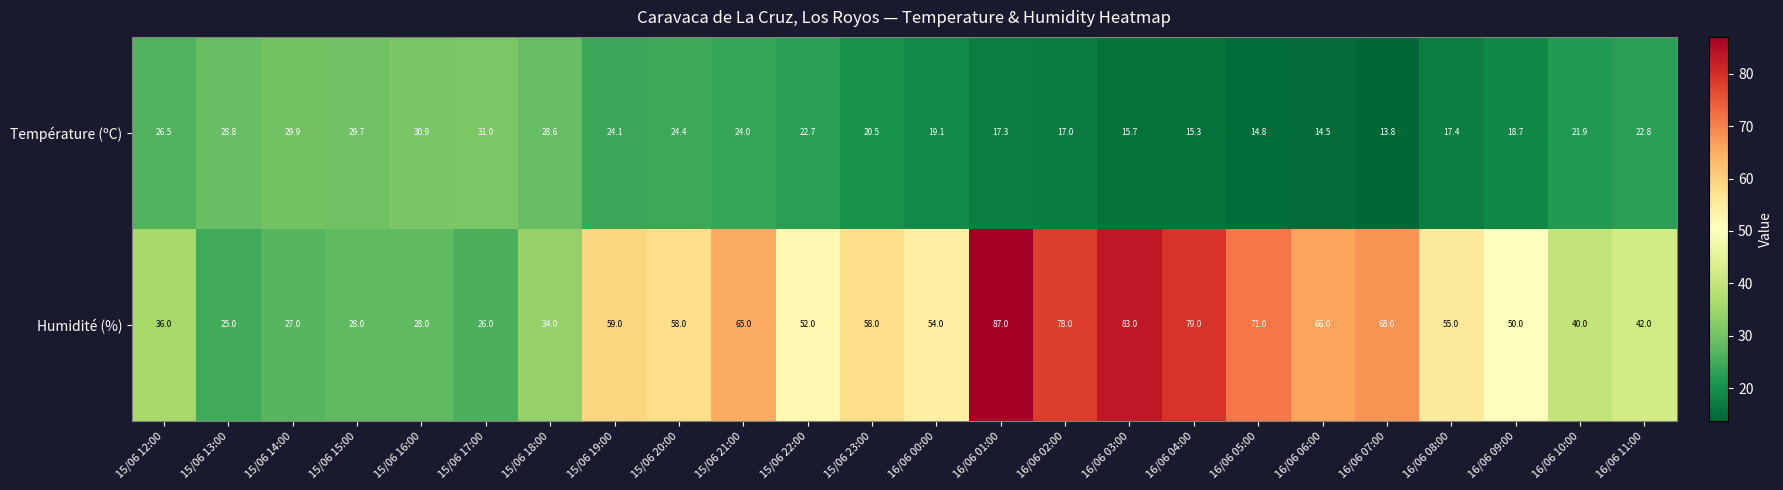

At which label does Humidité (%) first exceed 55?

15/06 19:00